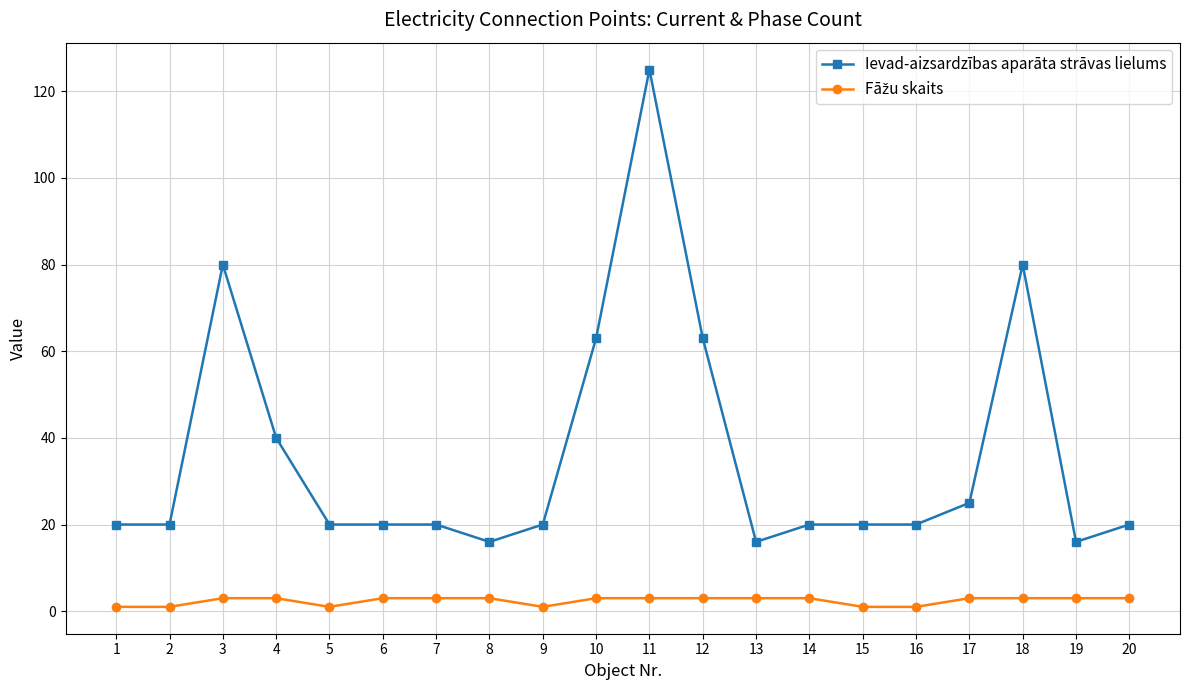

Is it true that Ievad-aizsardzības aparāta strāvas lielums equals 20 at 15?

True